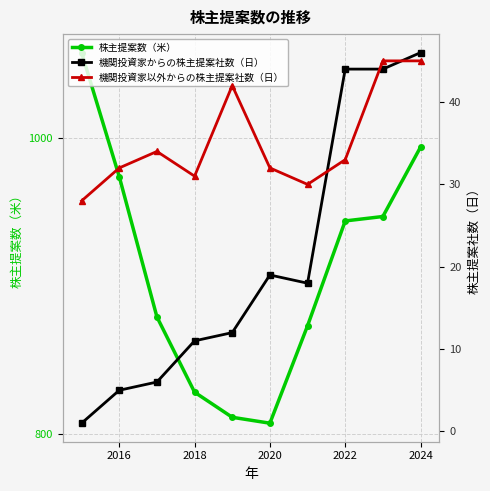

Between 2014 and 2020, which series saw the biggest shift?

株主提案数（米）